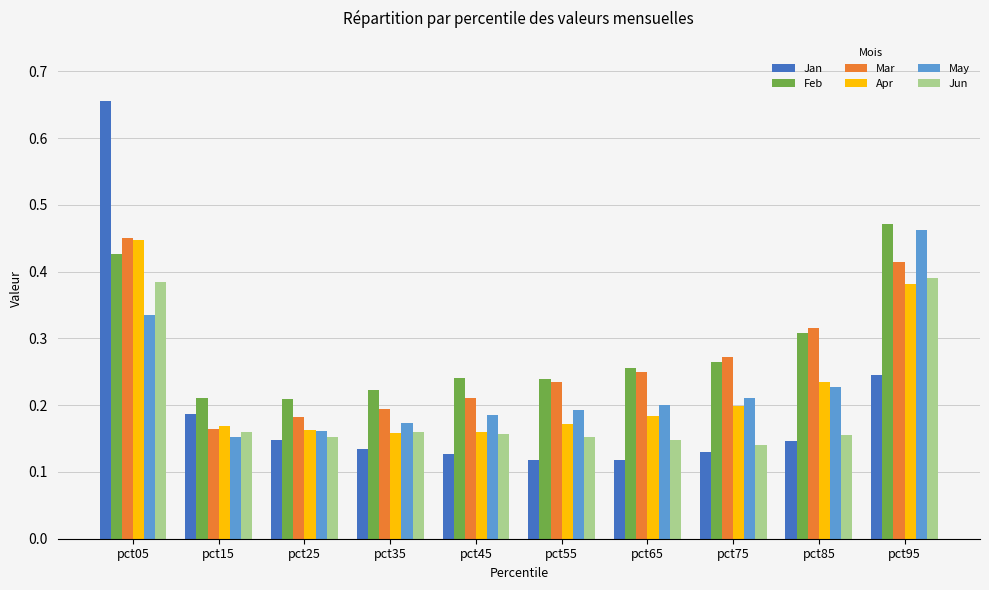

At which label does Apr reach its peak?

pct05